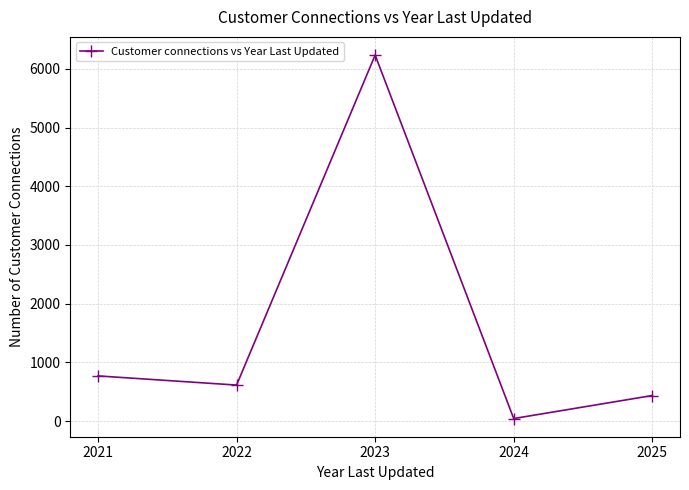

Reading left to right, transcribe all the data shown in this chart.

770	614	6234	44	436